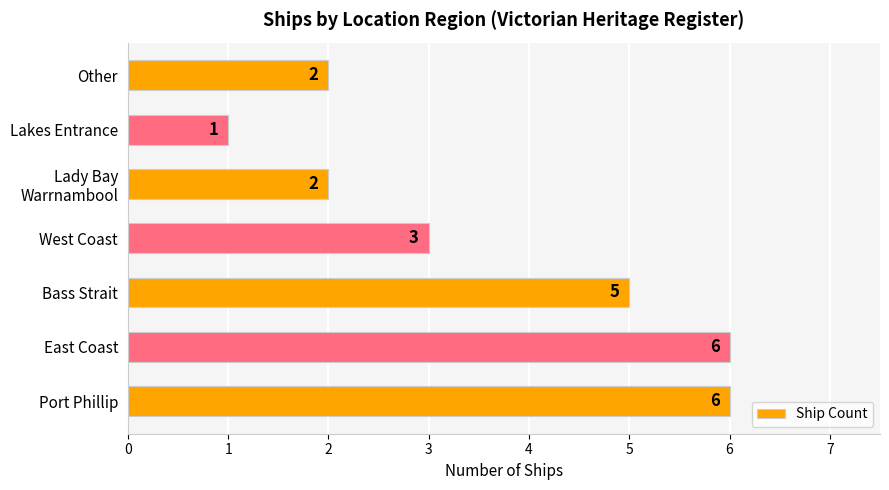

What is the sum of all values?

25